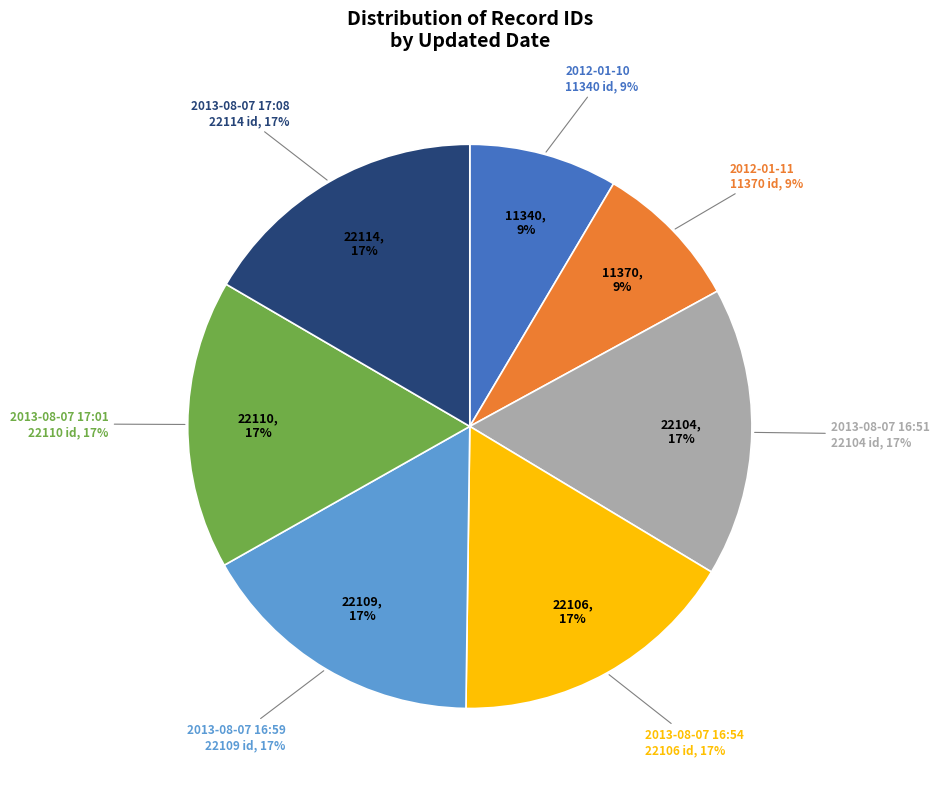

Count the number of slices in the pie.

7